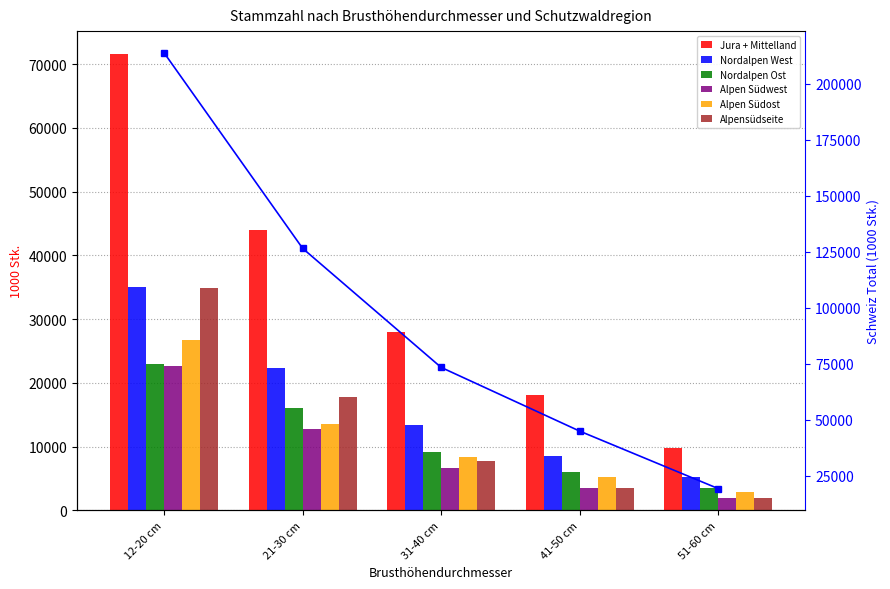

Which label corresponds to the smallest value in the chart?

51-60 cm